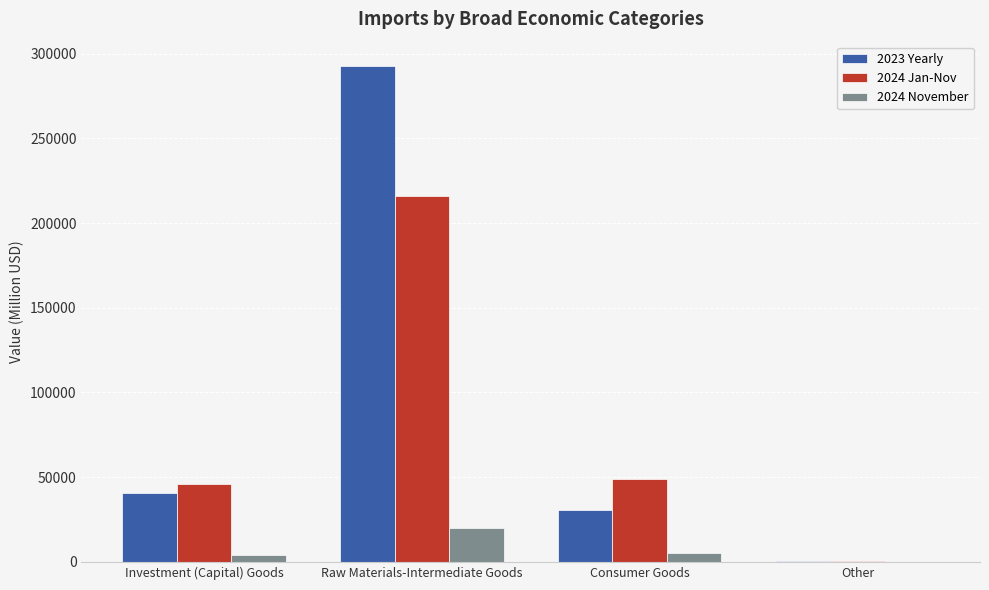

Which category has the highest value across all series?

Raw Materials-Intermediate Goods